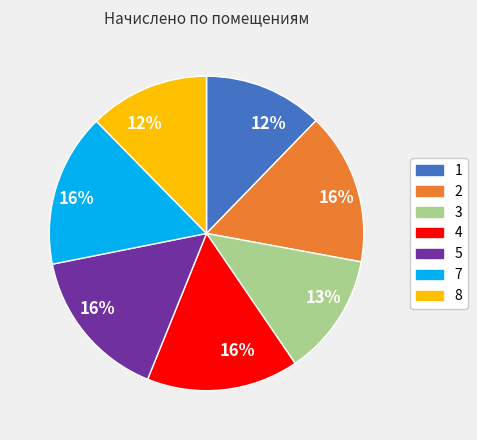

To the nearest percent, what is the difference between the largest and smallest slice percentages?

4%